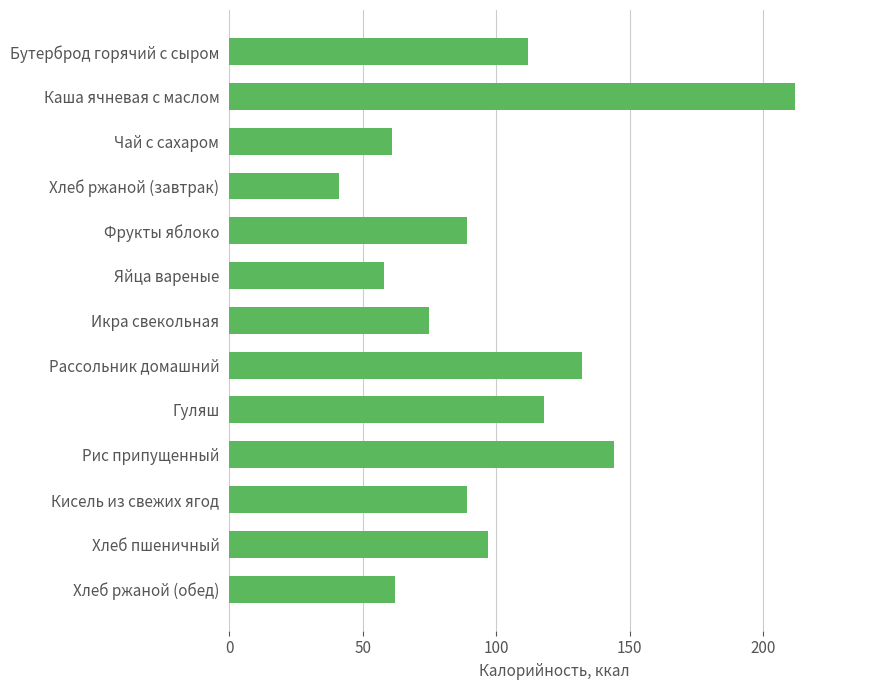

What is the sum of all values?

1290